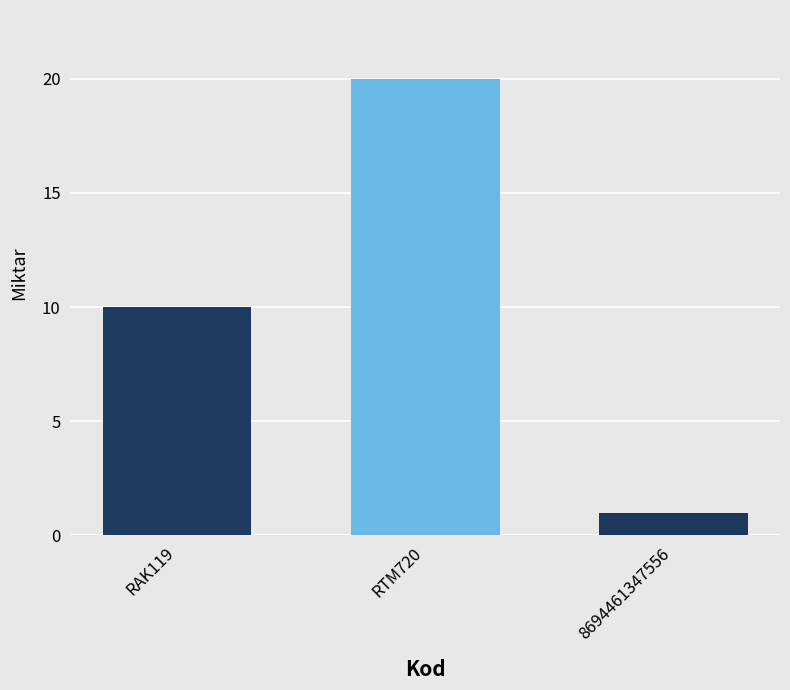

How many bars are there in total?

3